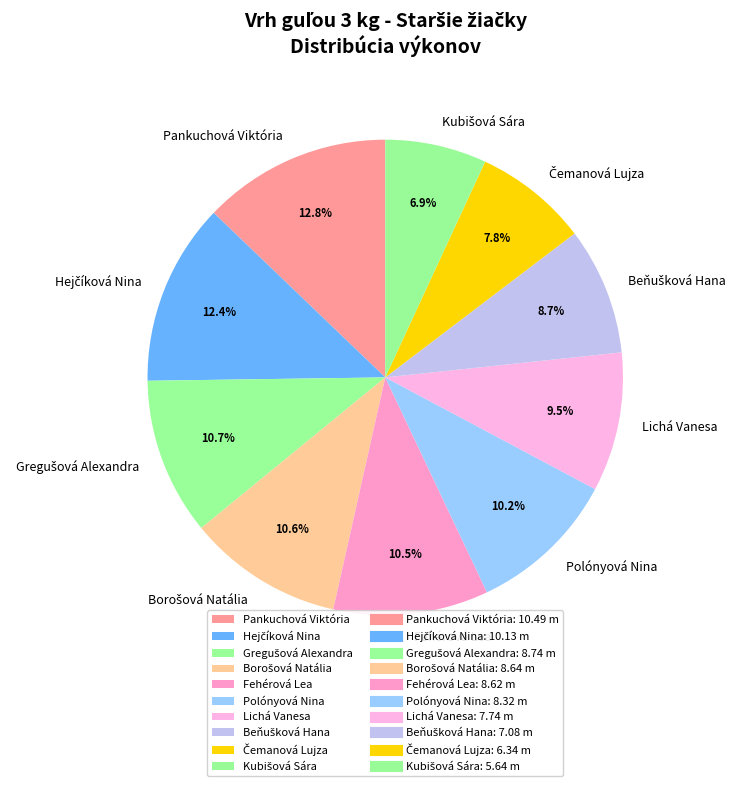

What portion of the pie excludes Polónyová Nina?

89.8%